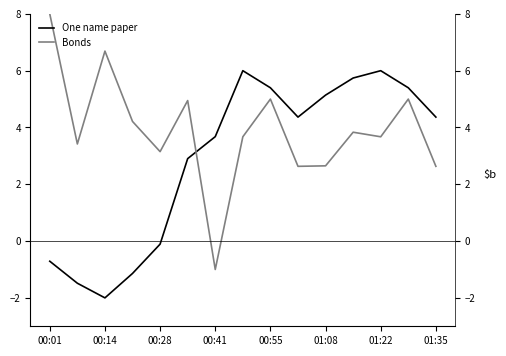

Which series has the widest spread of values?

Bonds